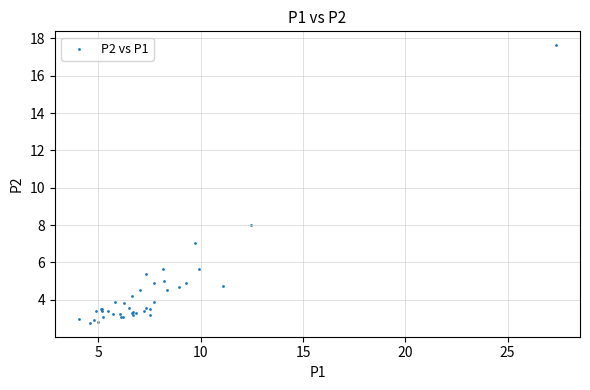

What Y value in the scatter plot is closest to 10?

8.0